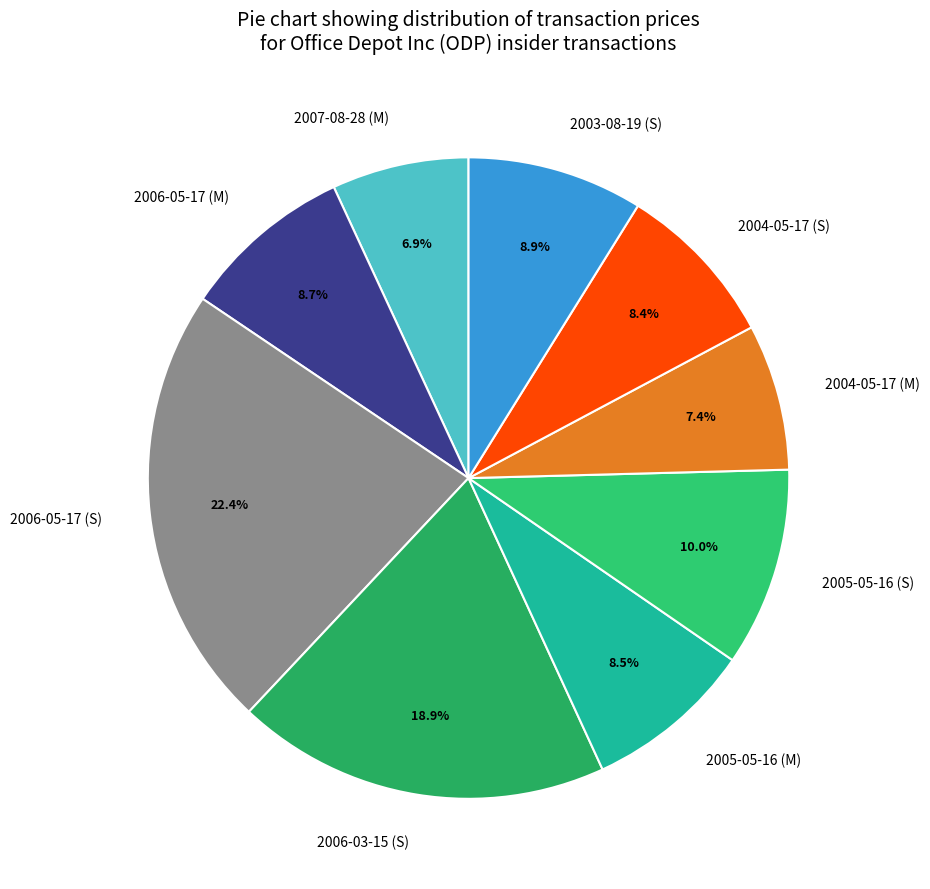

Which category has the biggest portion of the pie?

2006-05-17 (S)